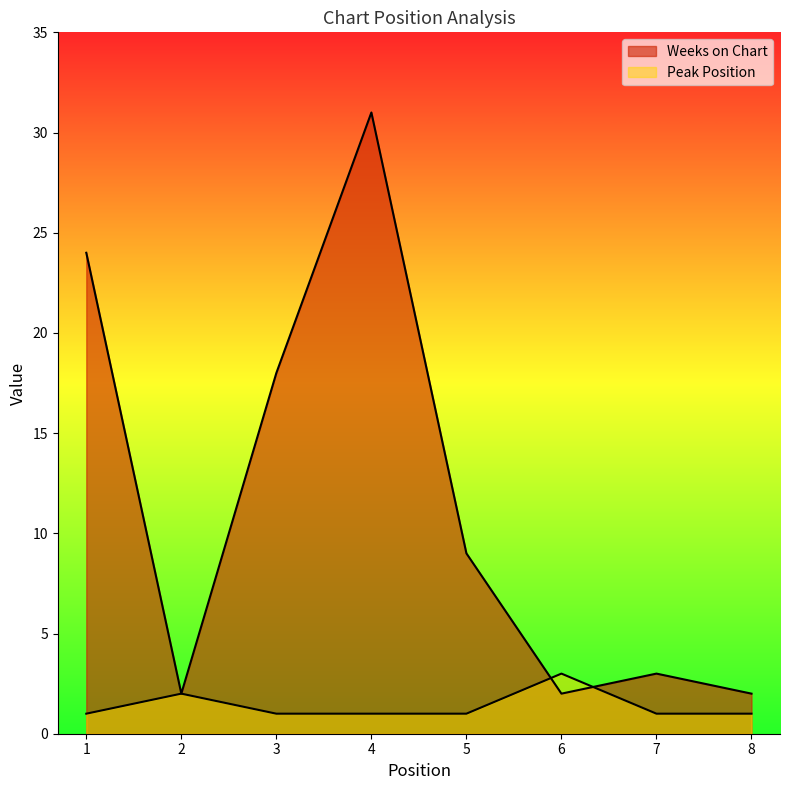

Does the chart have visible grid lines?

No